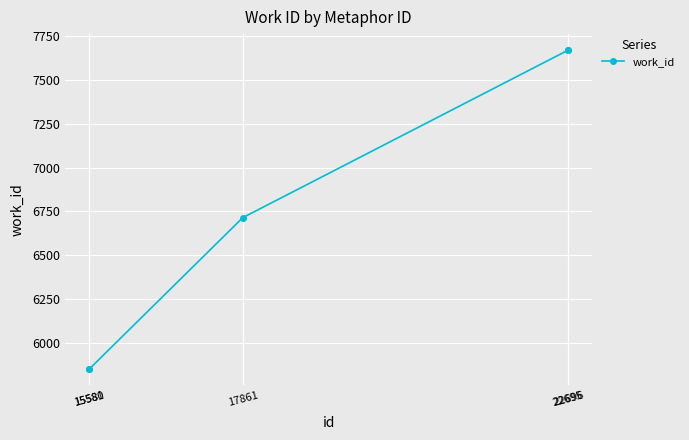

What is the greatest value displayed?

7670